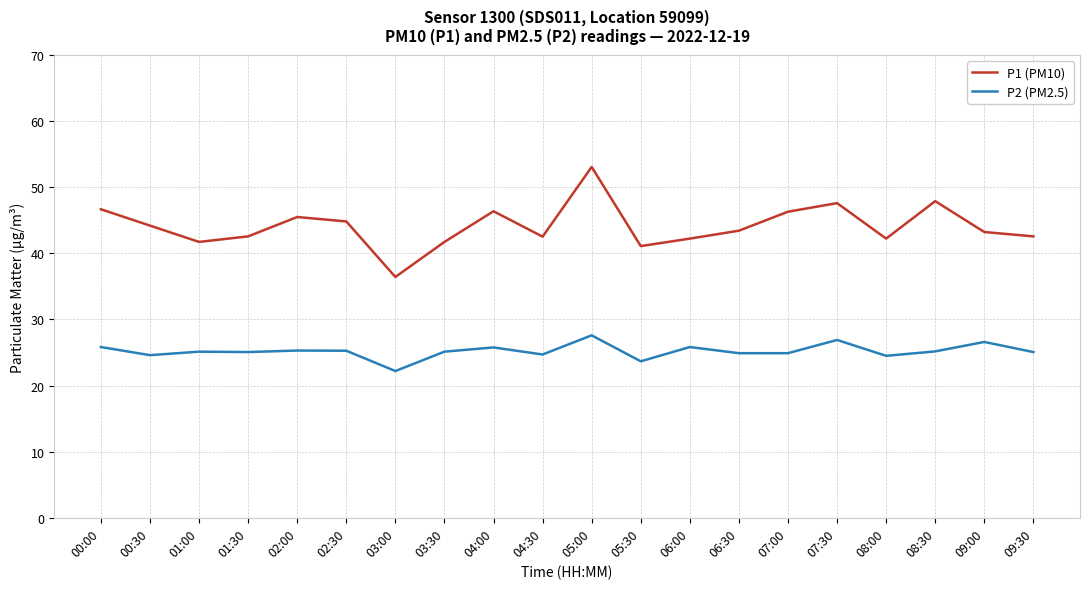

Which series has the widest spread of values?

P1 (PM10)